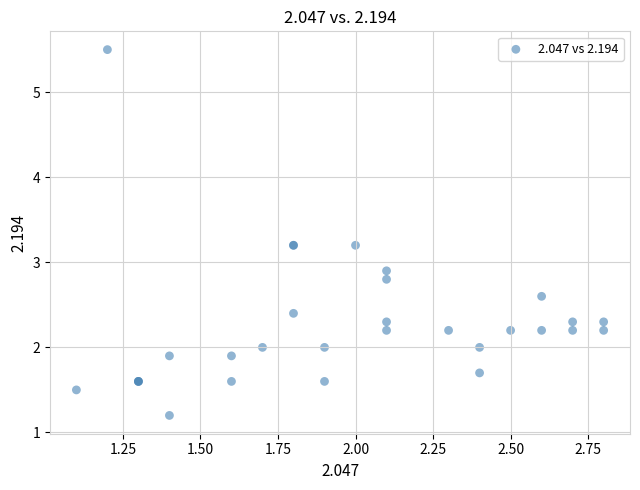

What Y value in the scatter plot is closest to 3?

2.9